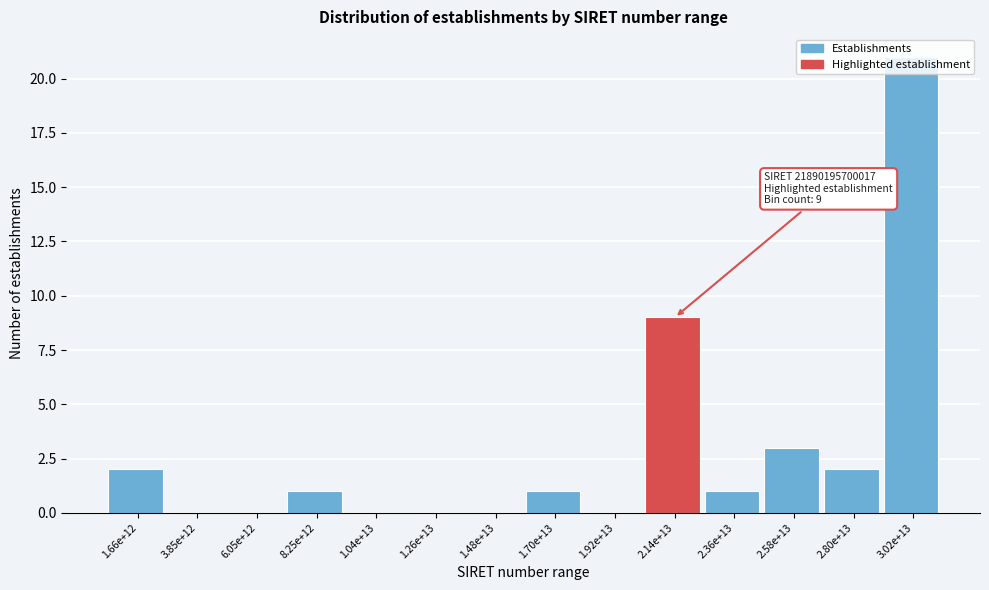

Where is the data nearest to the value 10?

2.14e+13